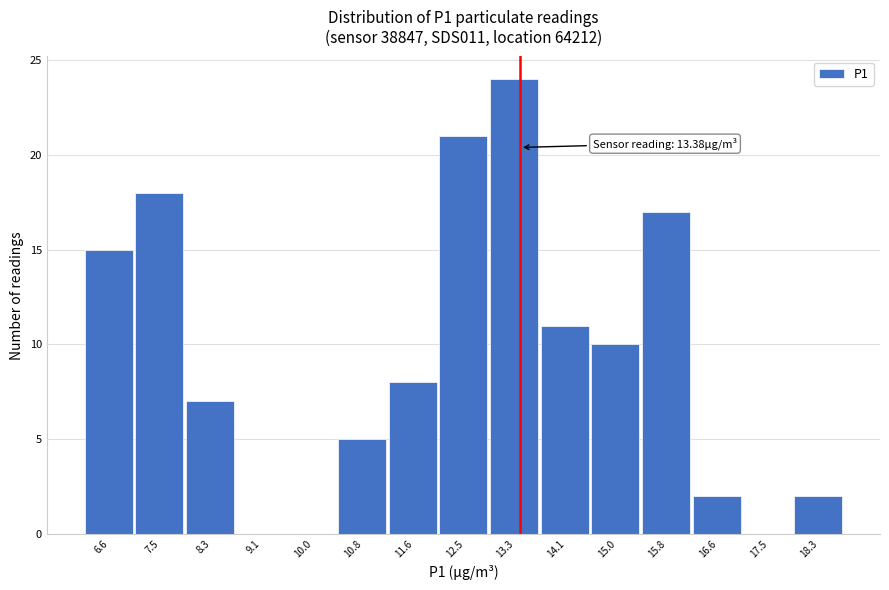

Which range on the x-axis has the tallest bar?

12.9 to 13.7